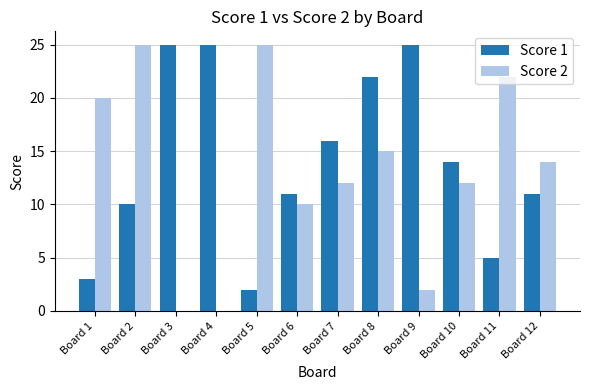

Are the bars horizontal?

No